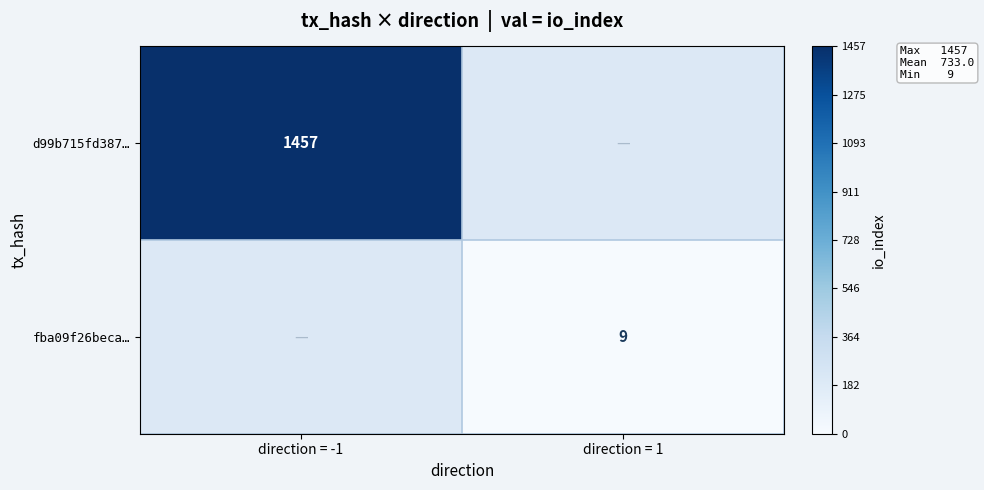

Is it true that d99b715fd387… equals 1457 at direction = -1?

True